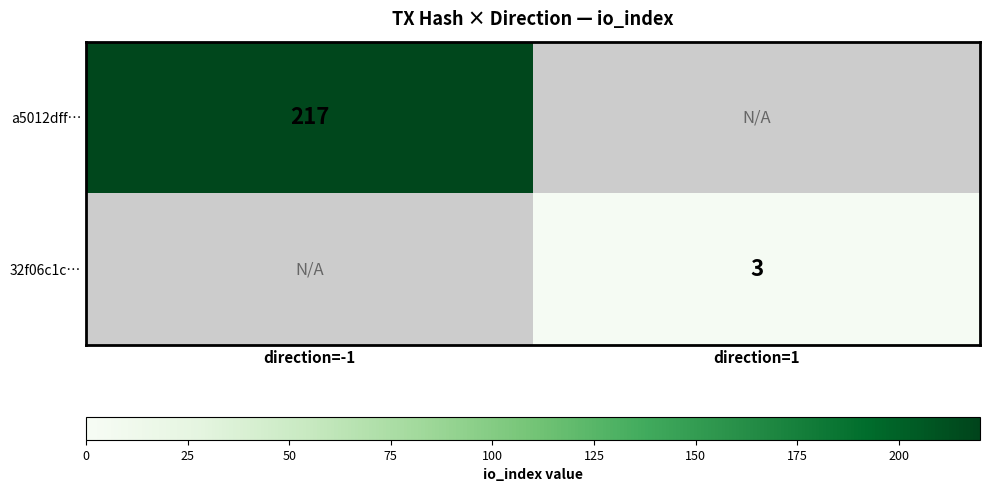

How many data points does each series have?

2